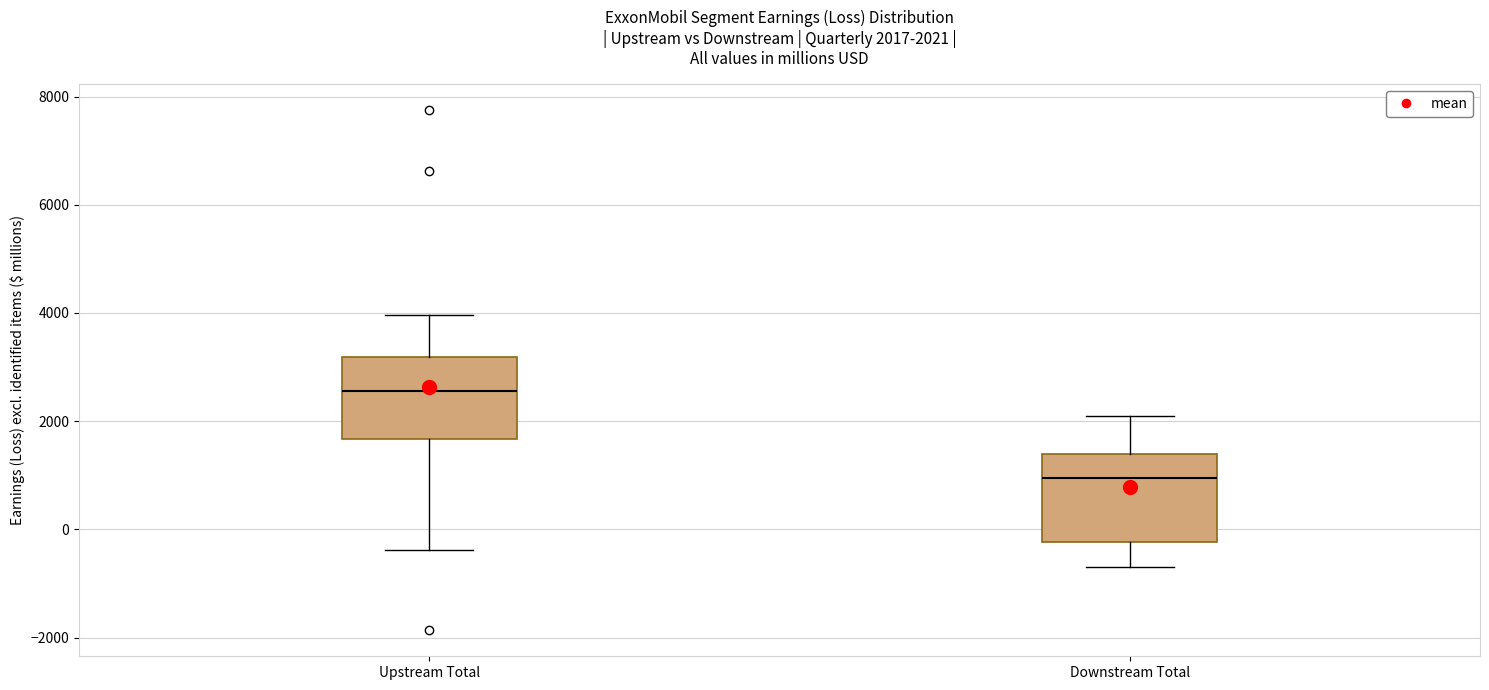

Which box's median line is the lowest?

Downstream Total